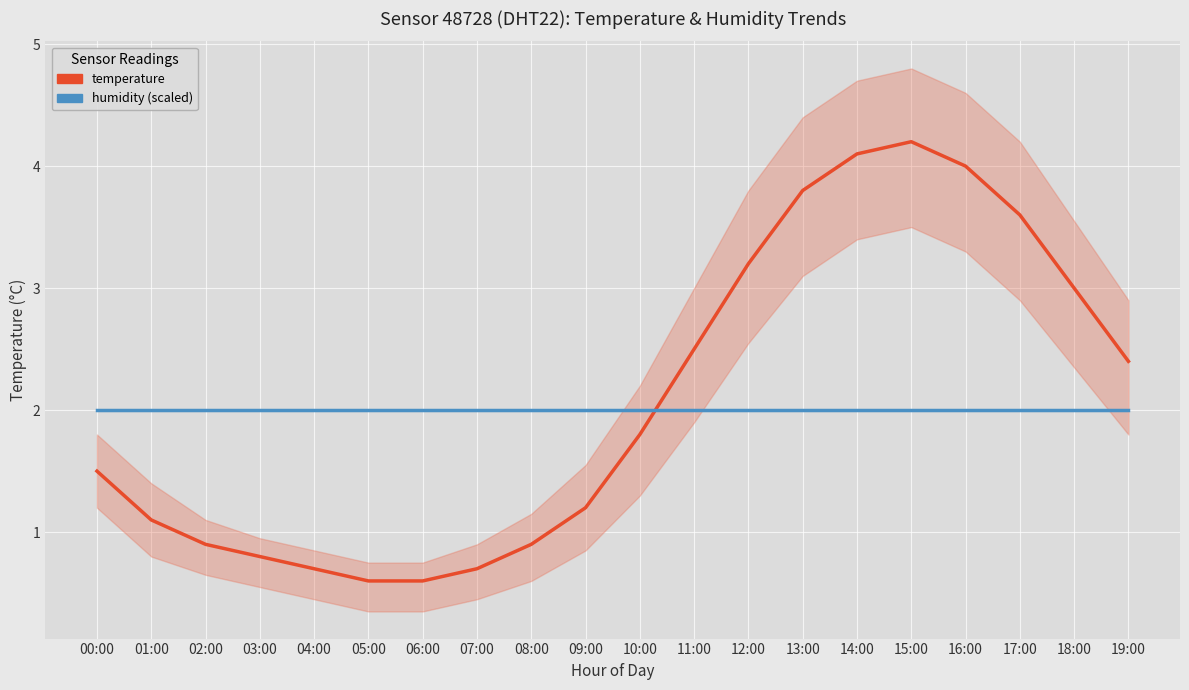

Which has a higher value, 17:00 or 15:00?

15:00